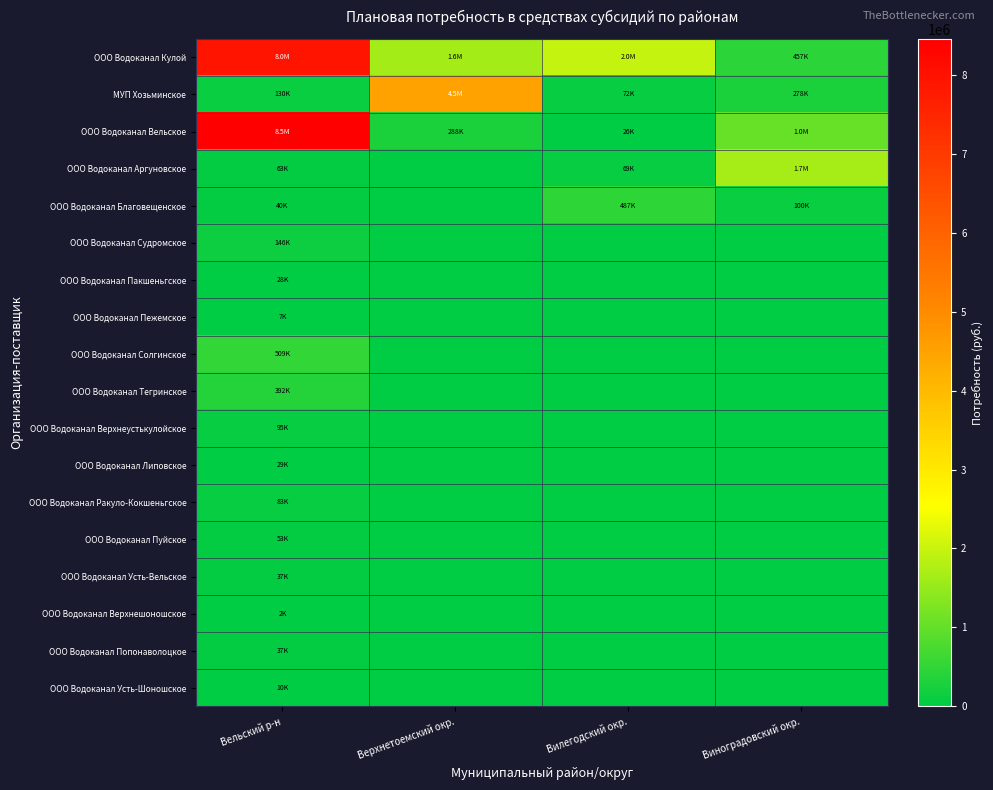

Reading left to right, what are all the values shown in this chart?

ООО Водоканал Кулой: Вельский р-н=7961358.4	Верхнетоемский окр.=1638793.0	Вилегодский окр.=1970440.6	Виноградовский окр.=456652.1
МУП Хозьминское: Вельский р-н=130226.9	Верхнетоемский окр.=4524912.1	Вилегодский окр.=71527.7	Виноградовский окр.=277598.0
ООО Водоканал Вельское: Вельский р-н=8457629.7	Верхнетоемский окр.=287571.6	Вилегодский окр.=25826.9	Виноградовский окр.=1028205.6
ООО Водоканал Аргуновское: Вельский р-н=63264.8	Верхнетоемский окр.=0.0	Вилегодский окр.=68859.6	Виноградовский окр.=1682674.7
ООО Водоканал Благовещенское: Вельский р-н=40049.3	Верхнетоемский окр.=0.0	Вилегодский окр.=486936.8	Виноградовский окр.=100358.6
ООО Водоканал Судромское: Вельский р-н=145713.9	Верхнетоемский окр.=0.0	Вилегодский окр.=0.0	Виноградовский окр.=0.0
ООО Водоканал Пакшеньгское: Вельский р-н=28177.0	Верхнетоемский окр.=0.0	Вилегодский окр.=0.0	Виноградовский окр.=0.0
ООО Водоканал Пежемское: Вельский р-н=7331.1	Верхнетоемский окр.=0.0	Вилегодский окр.=0.0	Виноградовский окр.=0.0
ООО Водоканал Солгинское: Вельский р-н=509334.7	Верхнетоемский окр.=0.0	Вилегодский окр.=0.0	Виноградовский окр.=0.0
ООО Водоканал Тегринское: Вельский р-н=391887.5	Верхнетоемский окр.=0.0	Вилегодский окр.=0.0	Виноградовский окр.=0.0
ООО Водоканал Верхнеустькулойское: Вельский р-н=94872.9	Верхнетоемский окр.=0.0	Вилегодский окр.=0.0	Виноградовский окр.=0.0
ООО Водоканал Липовское: Вельский р-н=28844.8	Верхнетоемский окр.=0.0	Вилегодский окр.=0.0	Виноградовский окр.=0.0
ООО Водоканал Ракуло-Кокшеньгское: Вельский р-н=83212.0	Верхнетоемский окр.=0.0	Вилегодский окр.=0.0	Виноградовский окр.=0.0
ООО Водоканал Пуйское: Вельский р-н=52879.8	Верхнетоемский окр.=0.0	Вилегодский окр.=0.0	Виноградовский окр.=0.0
ООО Водоканал Усть-Вельское: Вельский р-н=37254.5	Верхнетоемский окр.=0.0	Вилегодский окр.=0.0	Виноградовский окр.=0.0
ООО Водоканал Верхнешоношское: Вельский р-н=1552.7	Верхнетоемский окр.=0.0	Вилегодский окр.=0.0	Виноградовский окр.=0.0
ООО Водоканал Попонаволоцкое: Вельский р-н=37351.4	Верхнетоемский окр.=0.0	Вилегодский окр.=0.0	Виноградовский окр.=0.0
ООО Водоканал Усть-Шоношское: Вельский р-н=9717.8	Верхнетоемский окр.=0.0	Вилегодский окр.=0.0	Виноградовский окр.=0.0